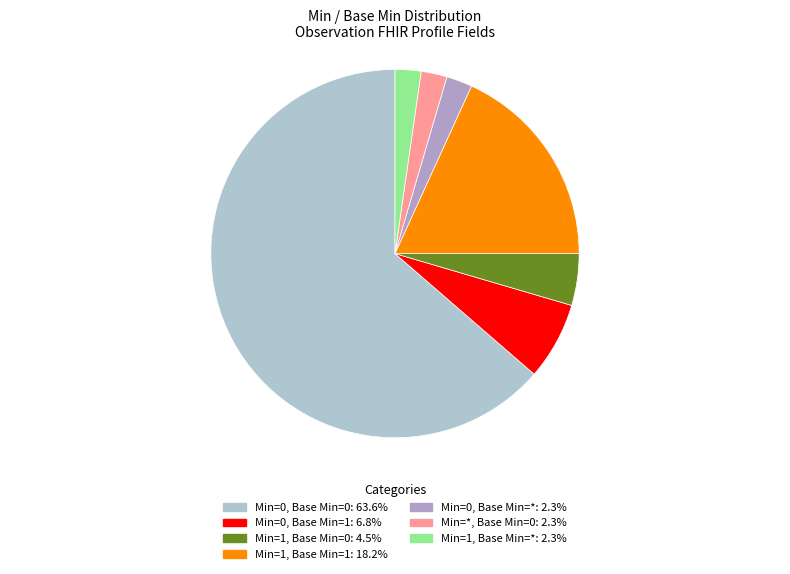

To the nearest percent, what percentage of the pie is Min=0, Base Min=1?

7%